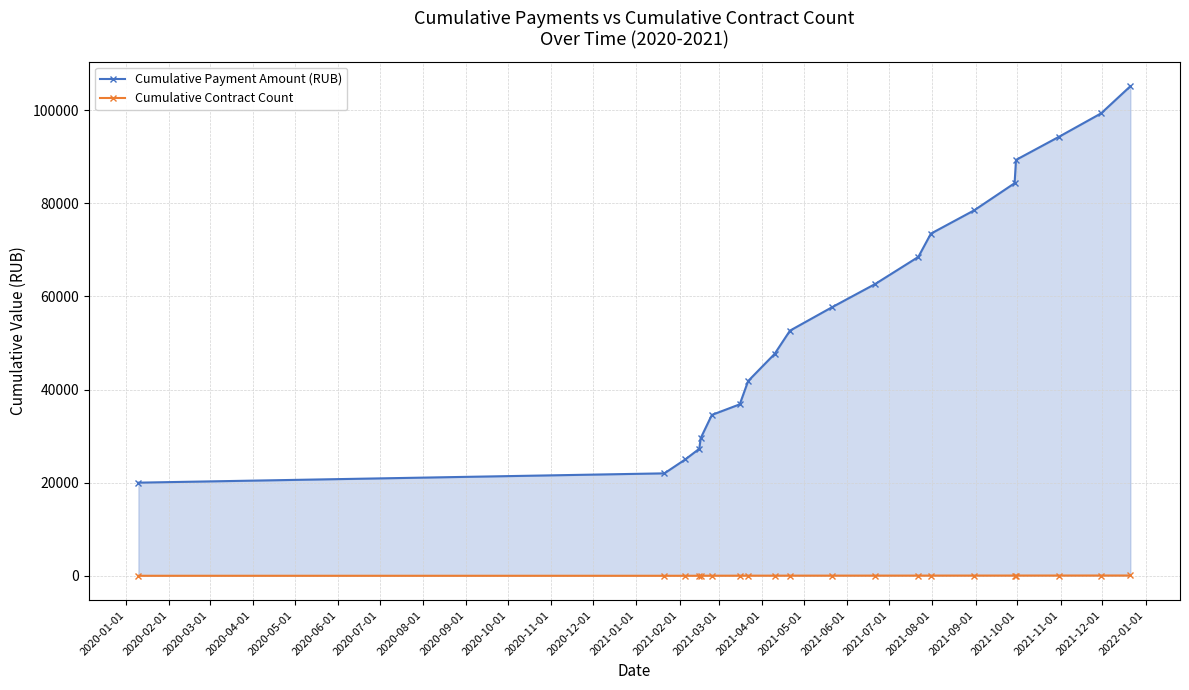

How many lines are shown in the chart?

2